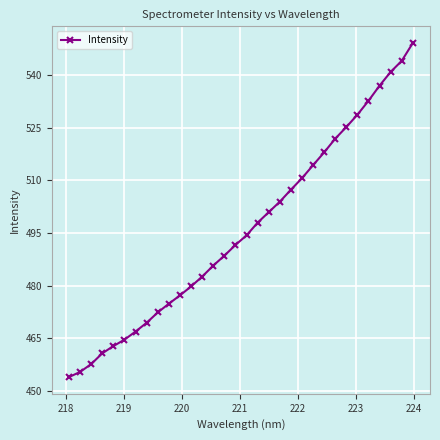

What is the maximum value shown in the chart?

549.2